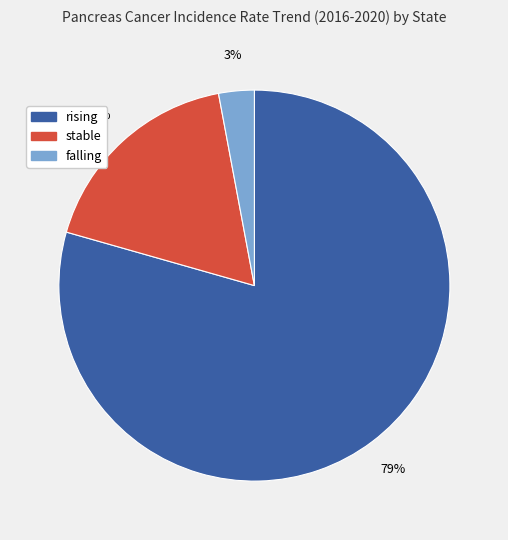

Is the sum of stable and rising greater than half?

Yes